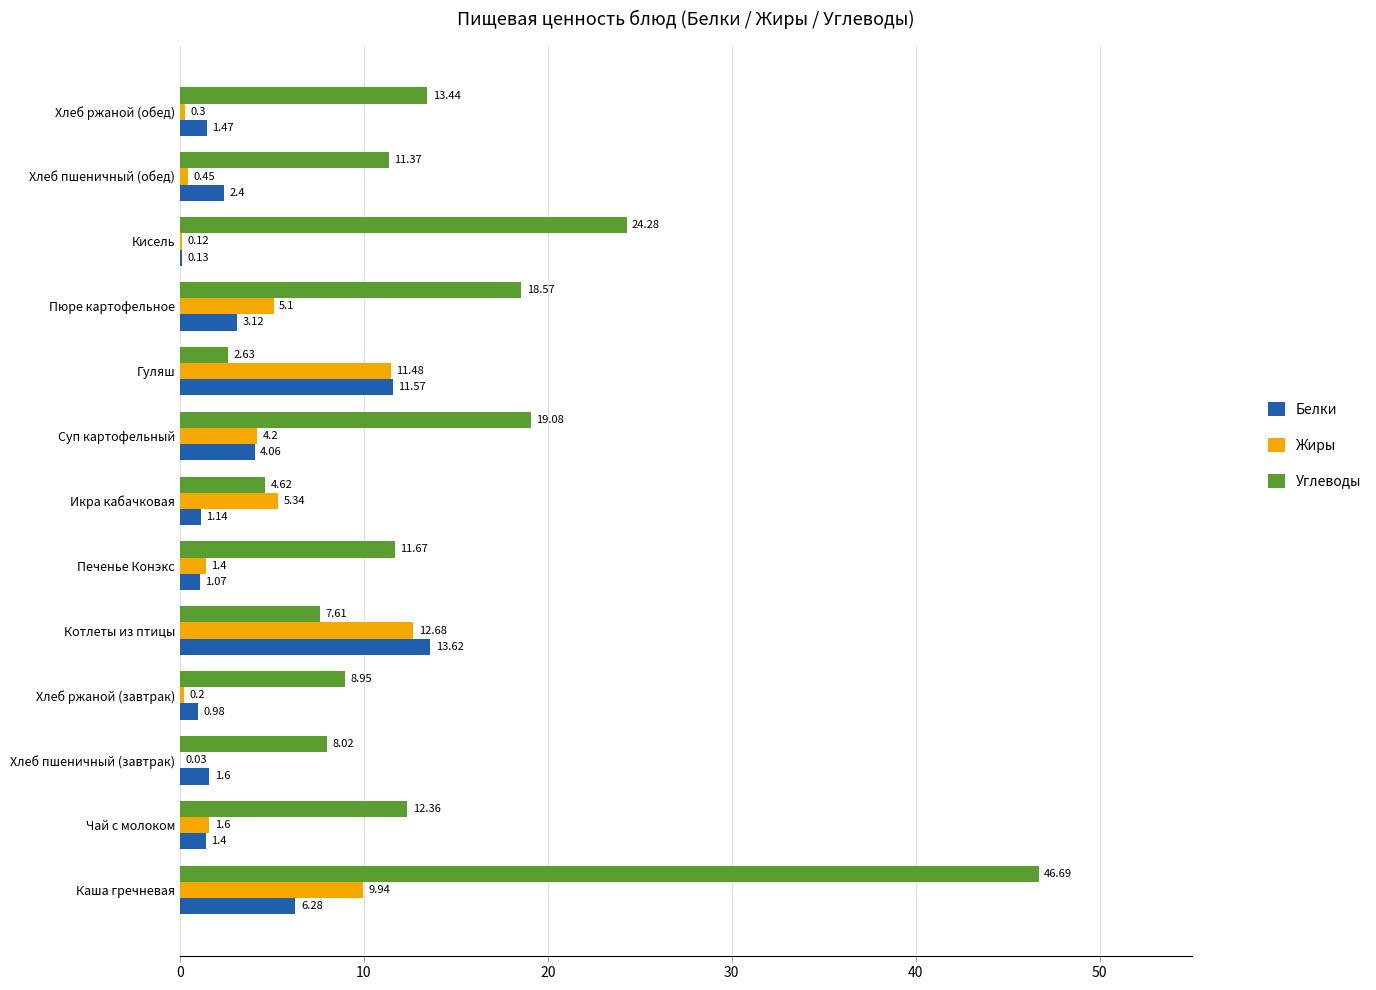

What is the sum of the Углеводы values at Хлеб пшеничный (завтрак) and Печенье Конэкс?

19.7